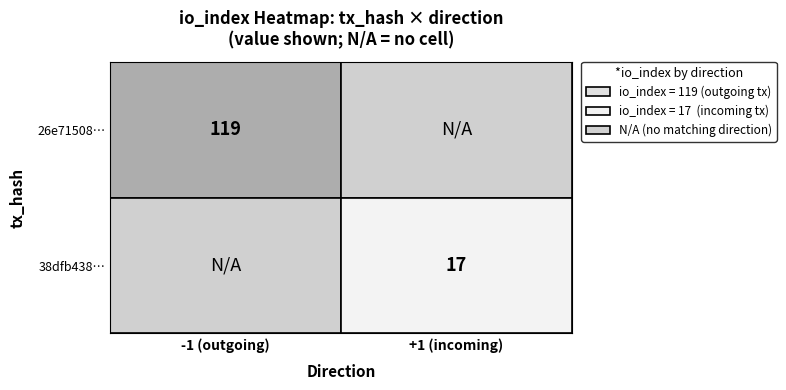

The 26e71508ae11394d36237420a350ee1213d5140 series shows 119 at io_index. True or false?

True